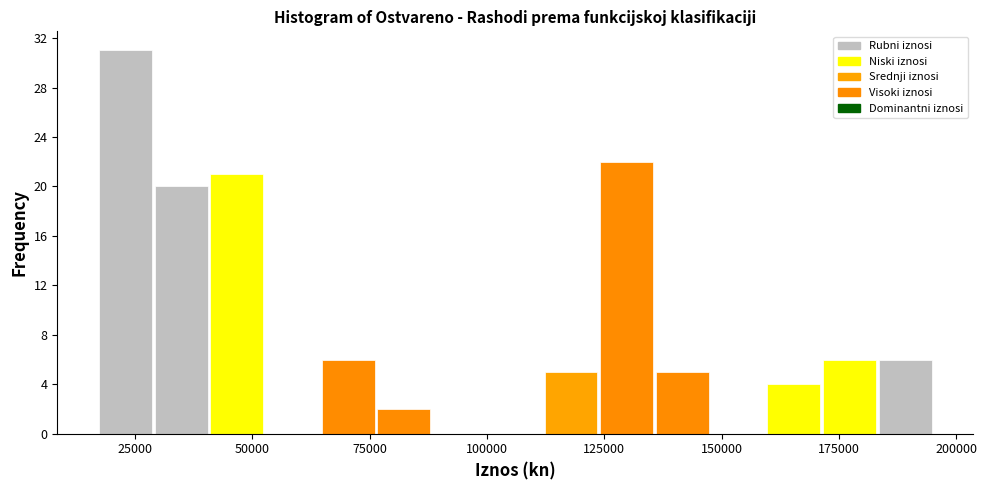

Around what value on the x-axis is the tallest bar? Give the approximate position of its centre, as read against the axis.

25000